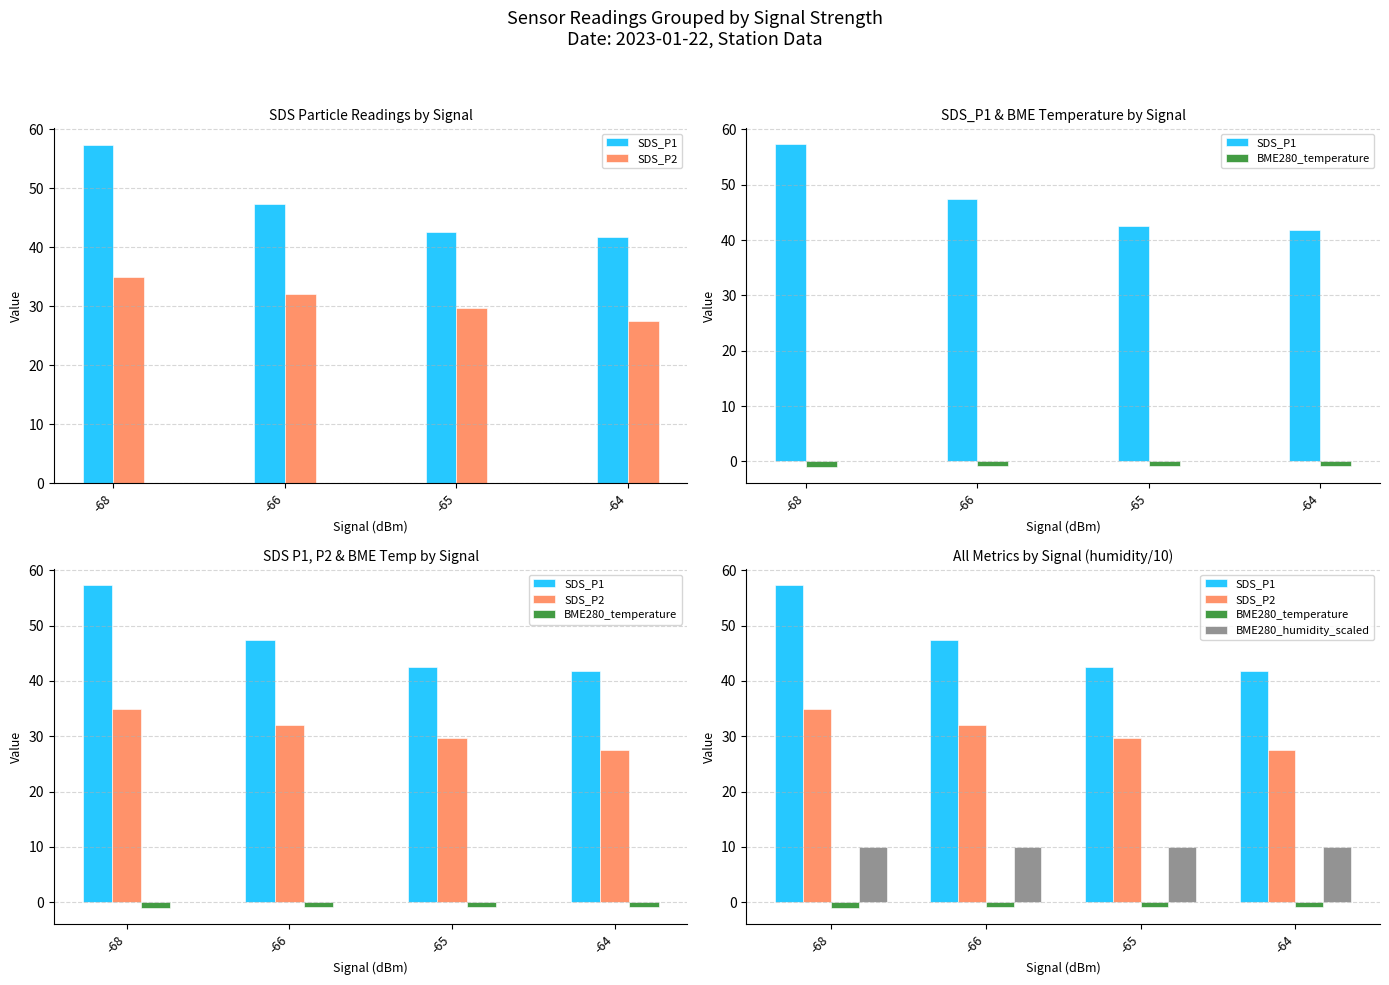

At which category is the sum across all series the highest?

-68